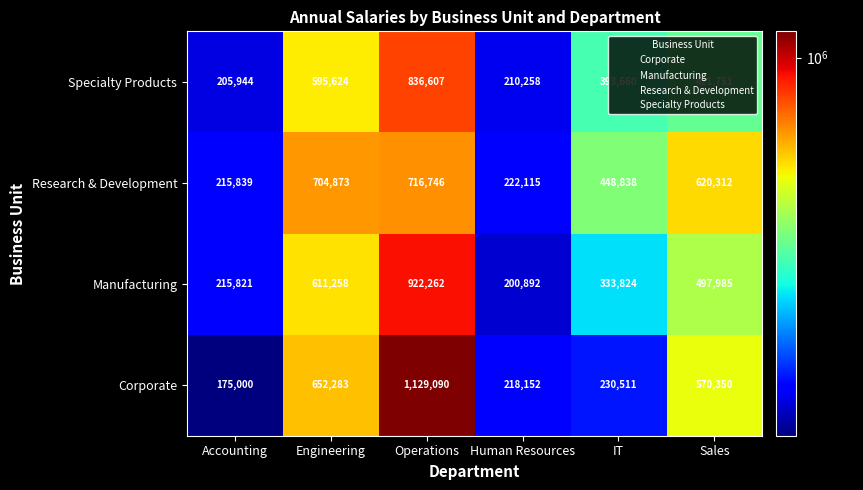

True or false: Specialty Products has a value of 201183 at IT.

False